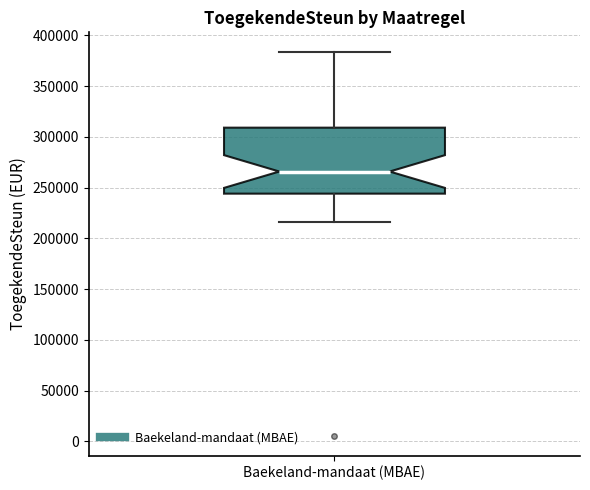

Read this box plot against the y-axis: the position of the median line, the range covered by the box, and the ends of both whiskers. The values are not printed on the chart, so give them approximately, as read against the axis.

median 265000, box 245000 to 310000, whiskers 215000 to 385000